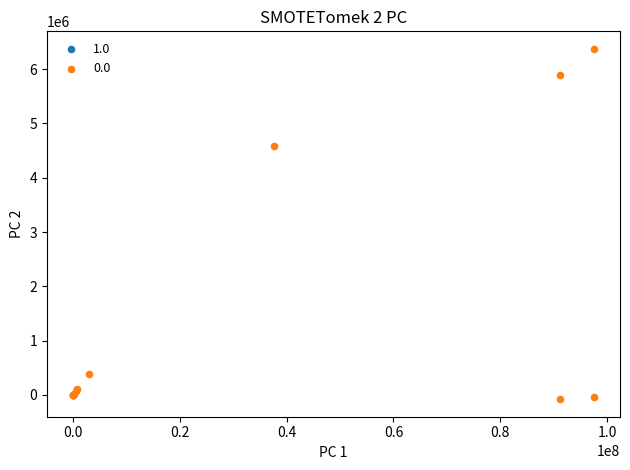

What Y value in the scatter plot is closest to 3147021?

4577691.1